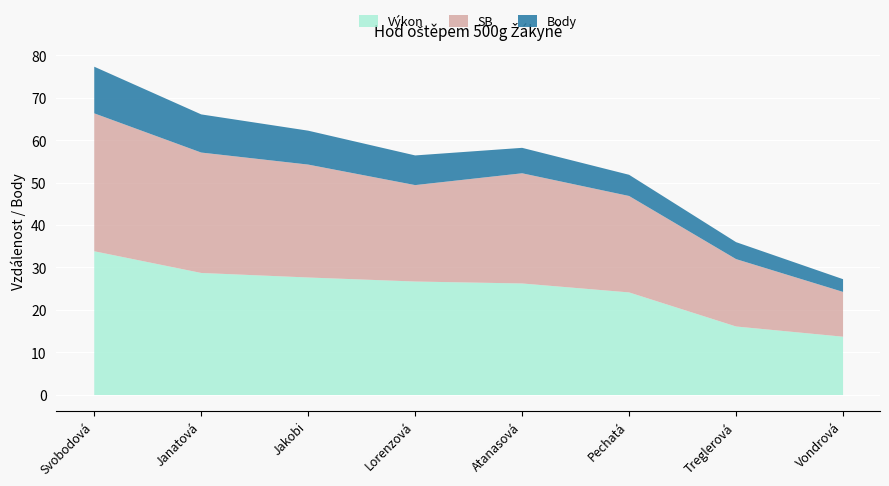

What is the total value across all series at Treglerová?

36.1